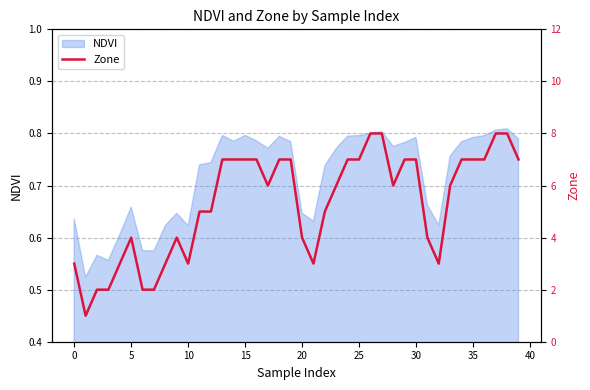

Where does the data first go above 6?

13